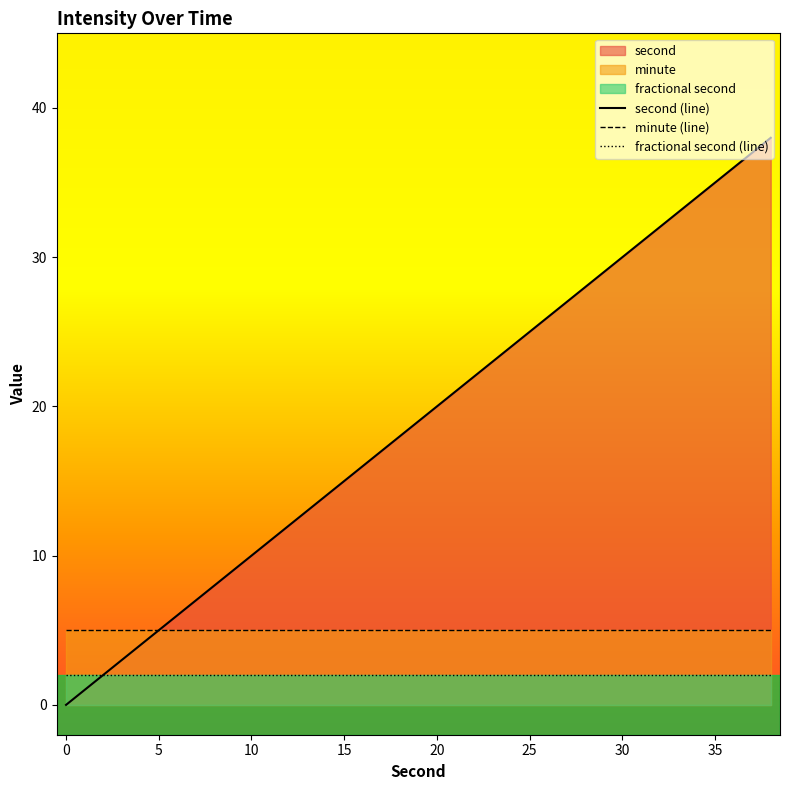

Which series has the widest spread of values?

second (line)